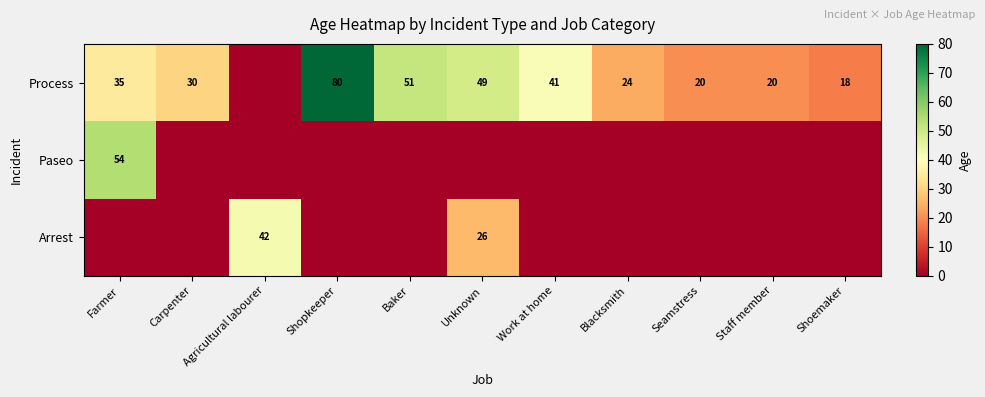

Between Shoemaker and Work at home, which is larger?

Work at home